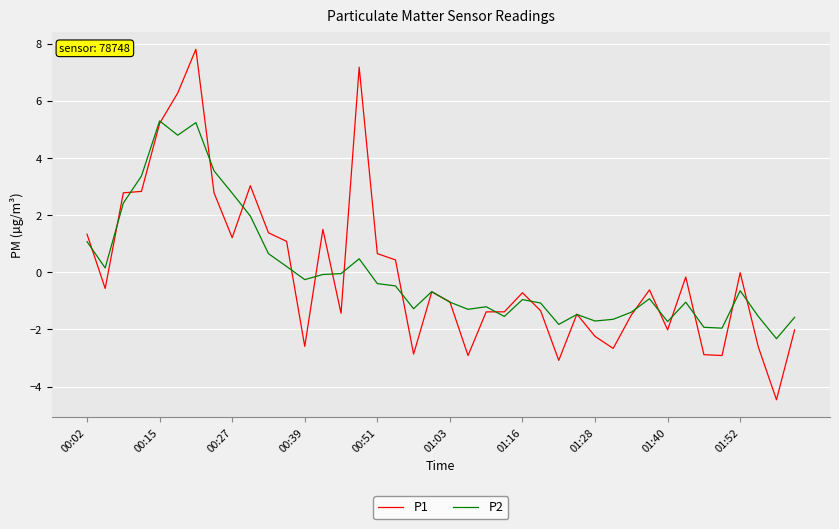

Which series has the largest range (max minus min)?

P1